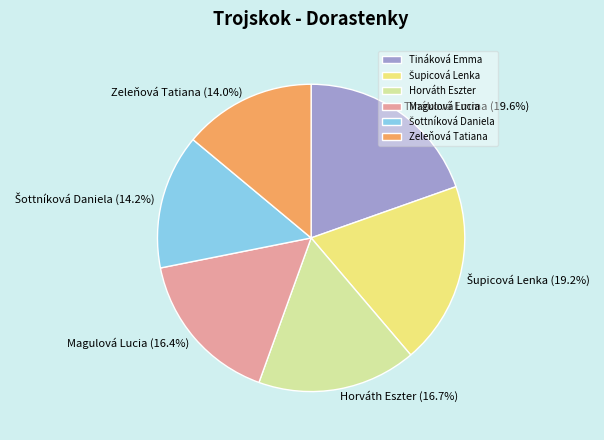

Is Zeleňová Tatiana the majority of the pie?

No